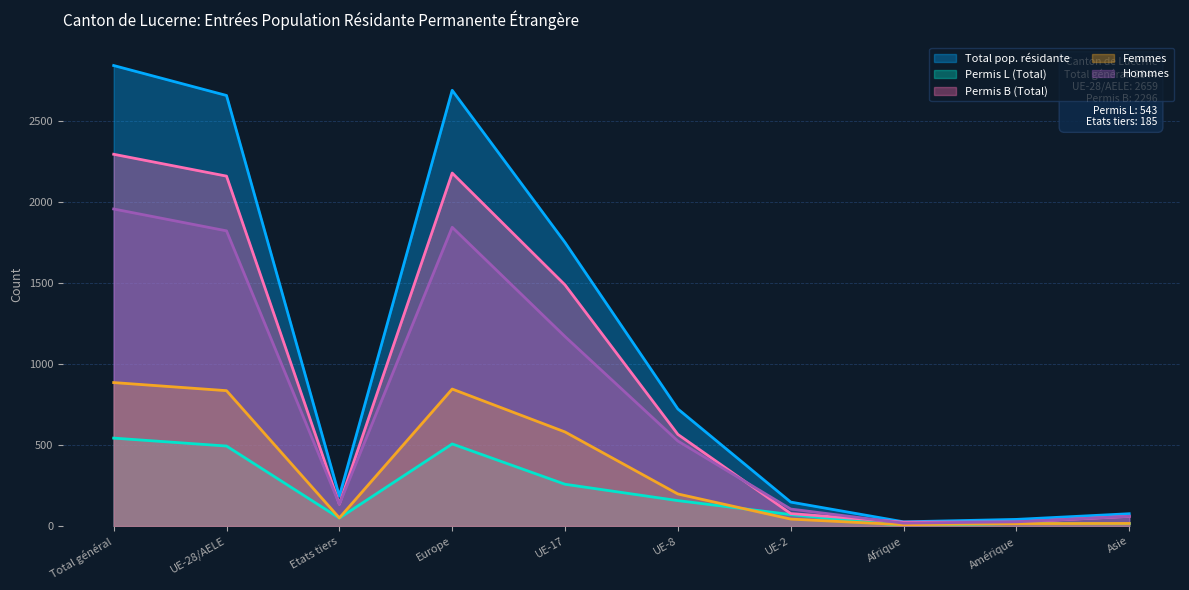

Rank the categories by Permis B (Total) value from lowest to highest.

Afrique, Amérique, Asie, UE-2, Etats tiers, UE-8, UE-17, UE-28/AELE, Europe, Total général